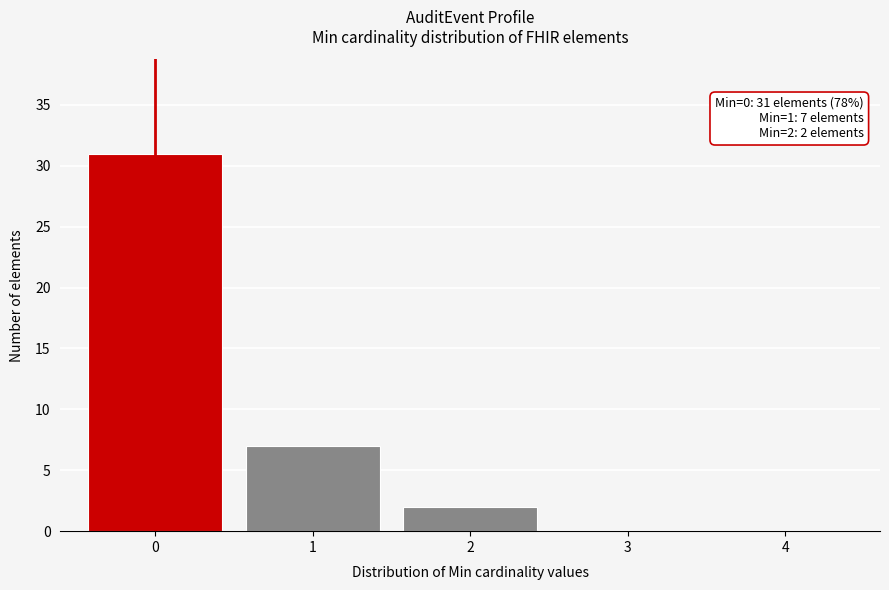

Reading left to right, what are all the values shown in this chart?

0=31	1=7	2=2	3=0	4=0